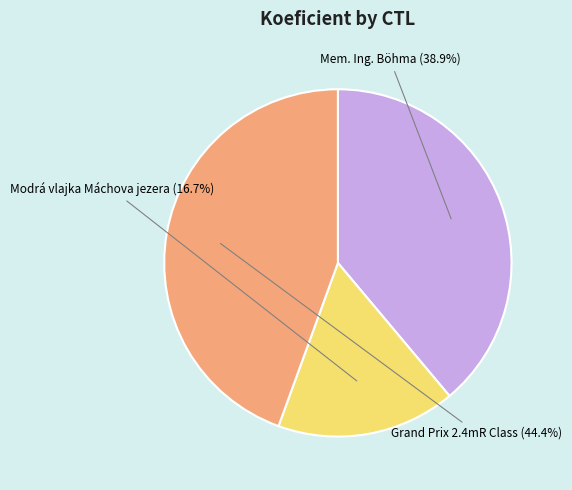

Is there a majority slice in this chart?

No